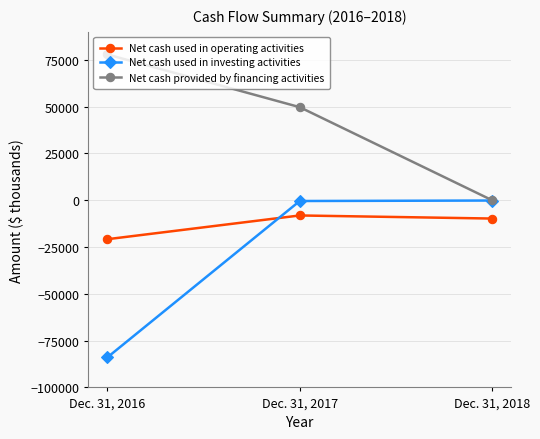

Between Dec. 31, 2017 and Dec. 31, 2018, which series saw the biggest shift?

Net cash provided by financing activities